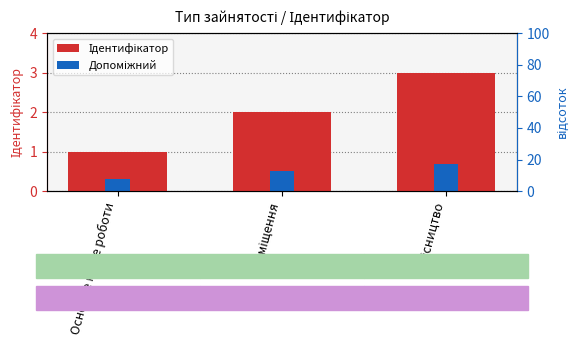

The value of Ідентифікатор at Суміщення is 2.0. True or false?

True